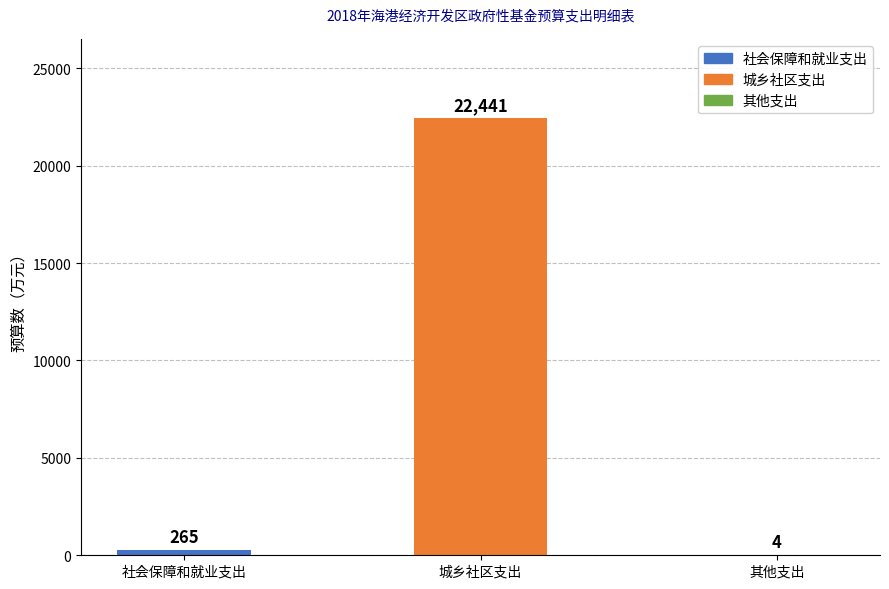

What is the approximate value at 城乡社区支出?

22441